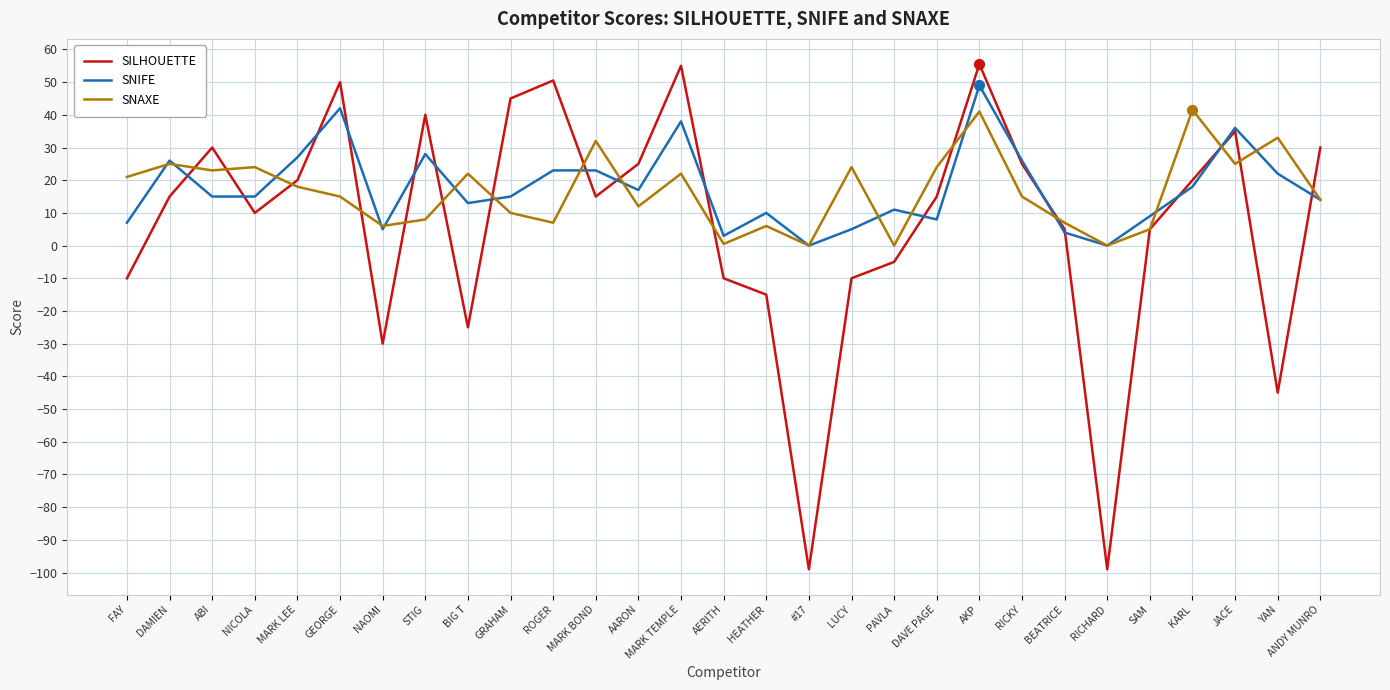

What is the total value across all series at KARL?

79.5